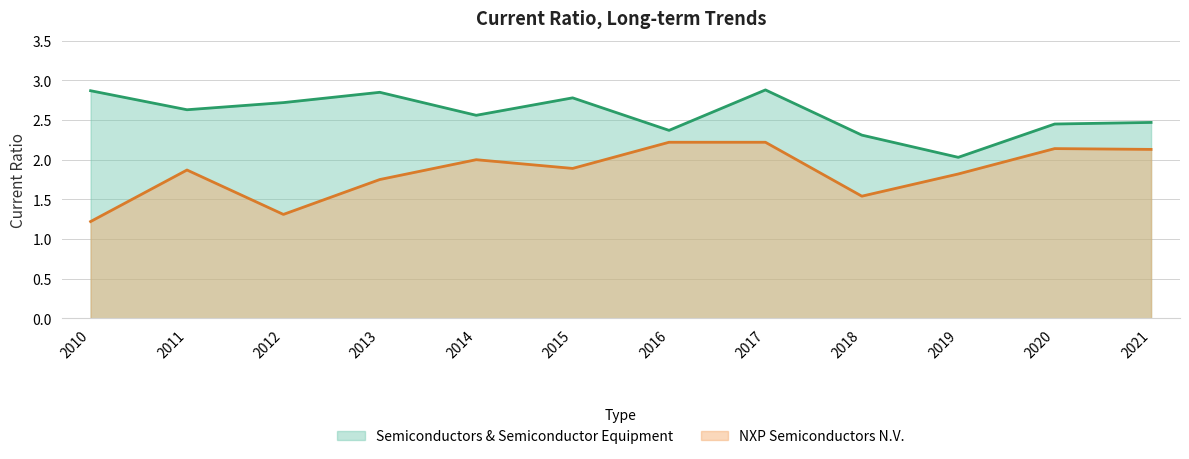

Does the chart have visible grid lines?

Yes